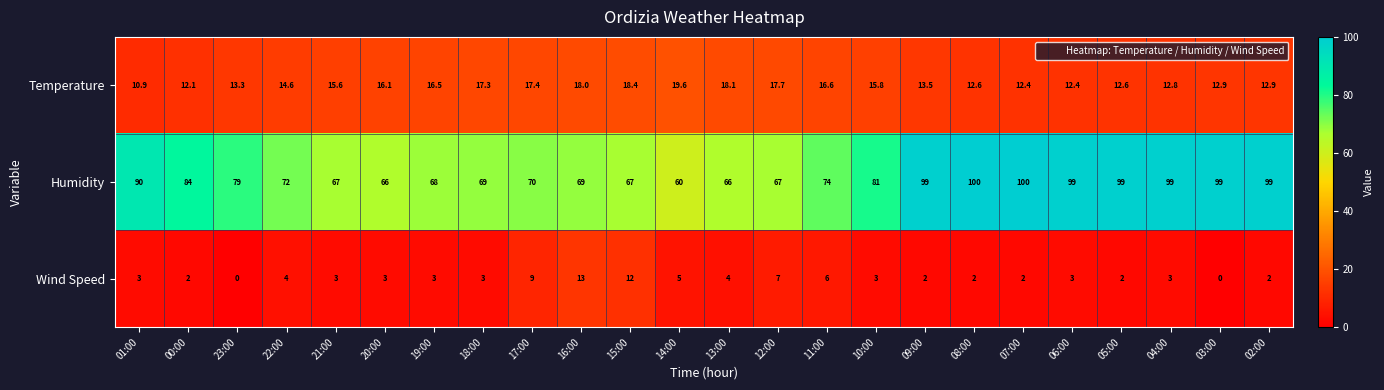

What is the average value of the Wind Speed series?

4.0